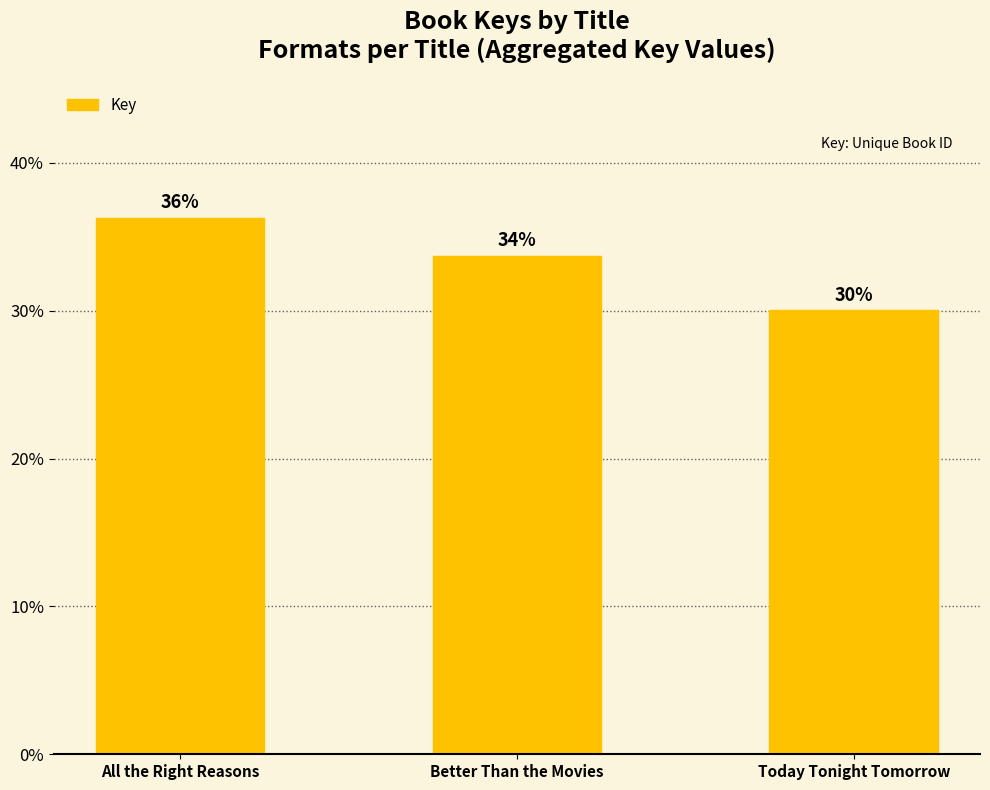

Approximately how many times larger is the value at Today Tonight Tomorrow compared to All the Right Reasons?

0.8